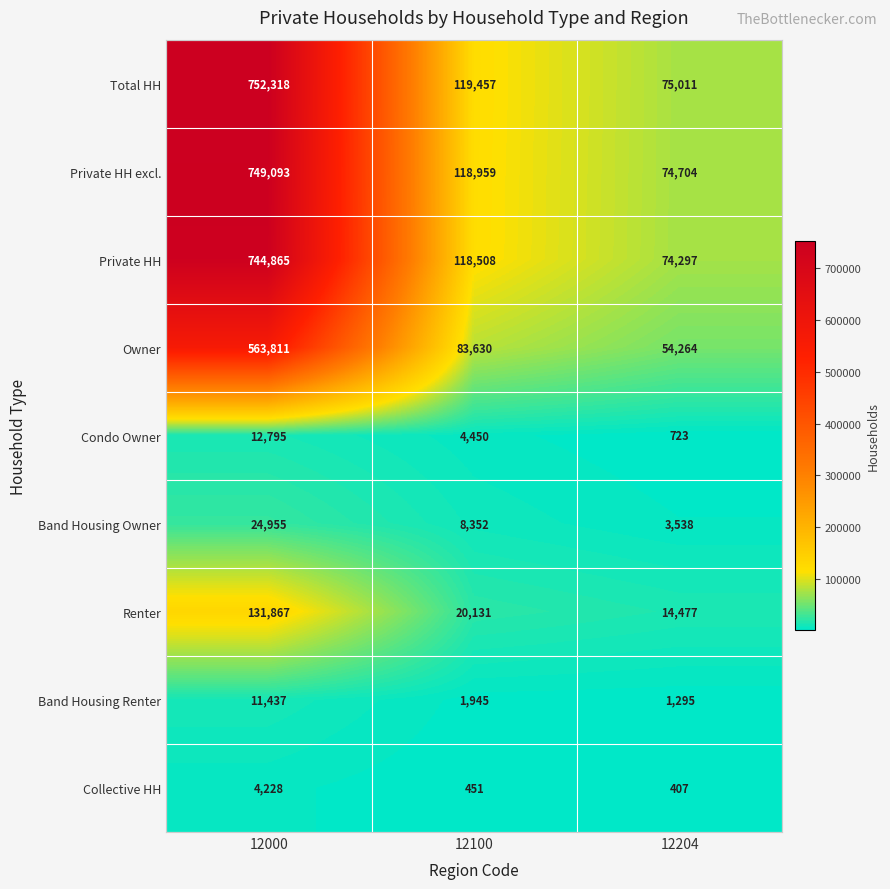

True or false: Total HH has a value of 75011 at 12204.

True